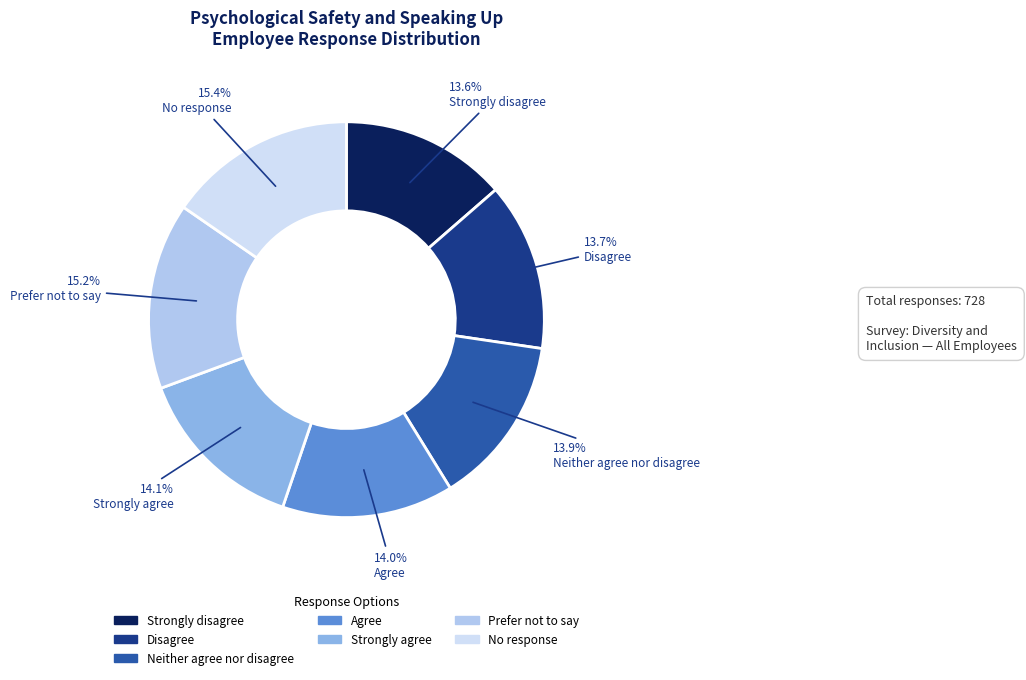

Is there a majority slice in this chart?

No